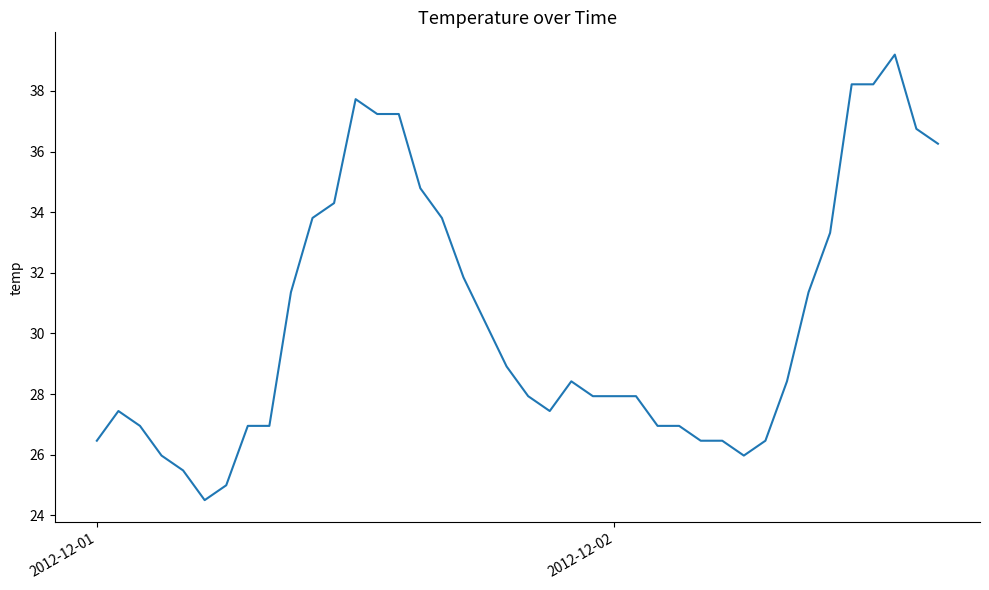

What is the difference between the maximum and minimum values?

14.7